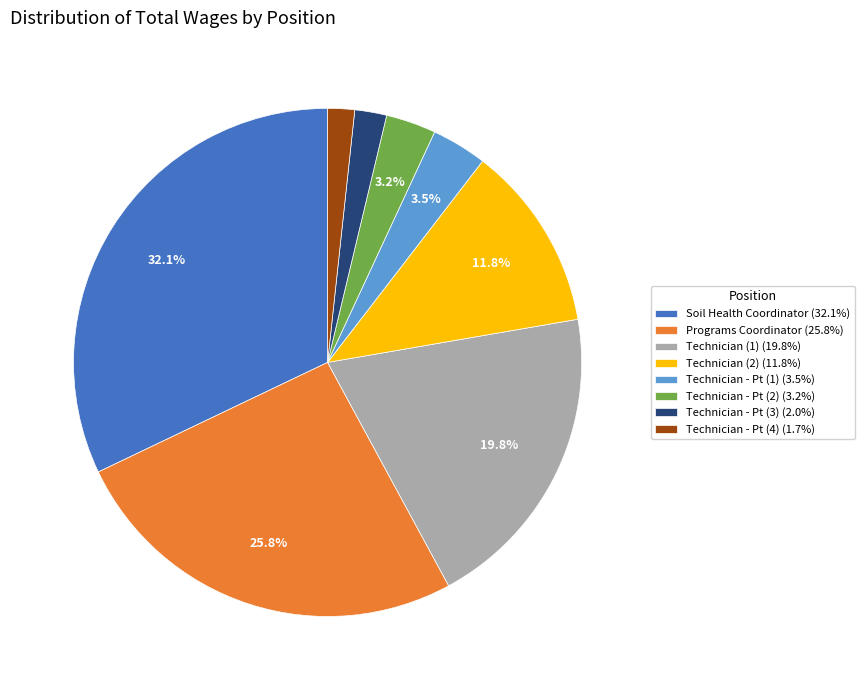

Combined, what portion of the pie is Programs Coordinator (25.8%) and Technician - Pt (1) (3.5%)?

29.3%